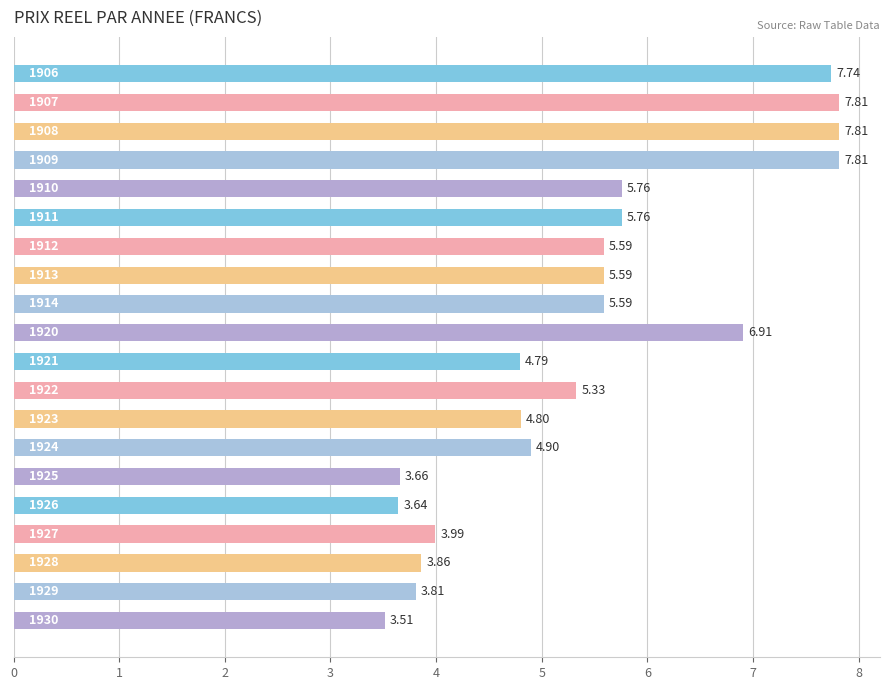

Count the number of categories in the chart.

20